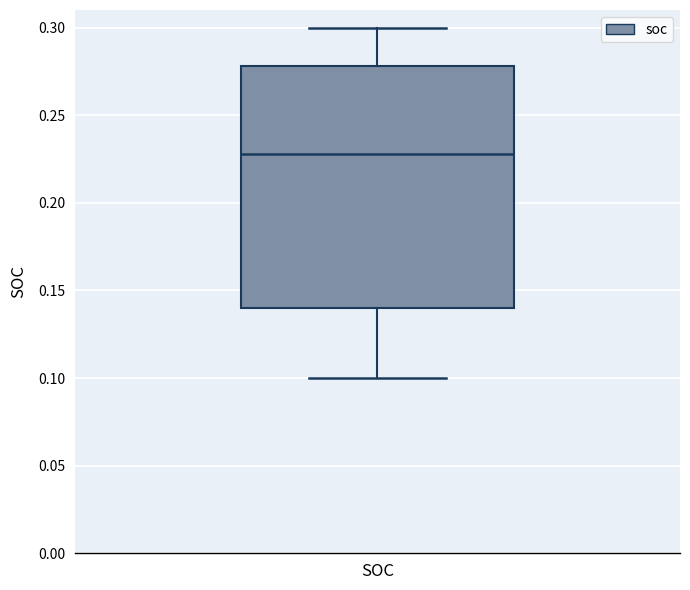

Transcribe this box plot: give where the median line is, the range the box spans, and where the two whiskers end, as read against the y-axis. The values are not printed on the chart, so give them approximately, as read against the axis.

median 0.23, box 0.14 to 0.28, whiskers 0.10 to 0.30